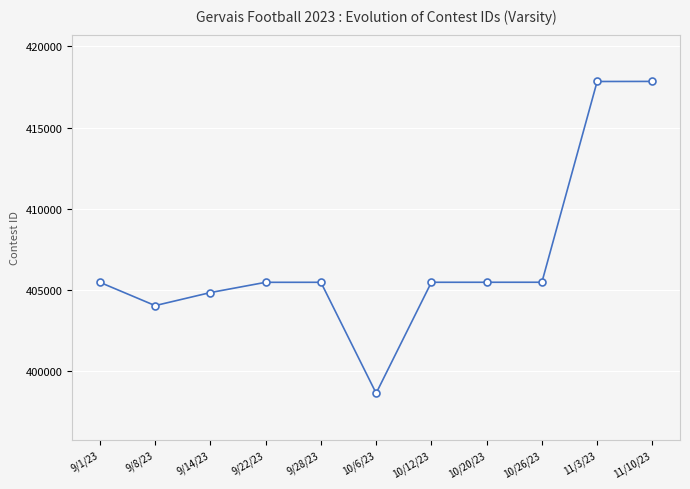

What is the smallest value displayed?

398648